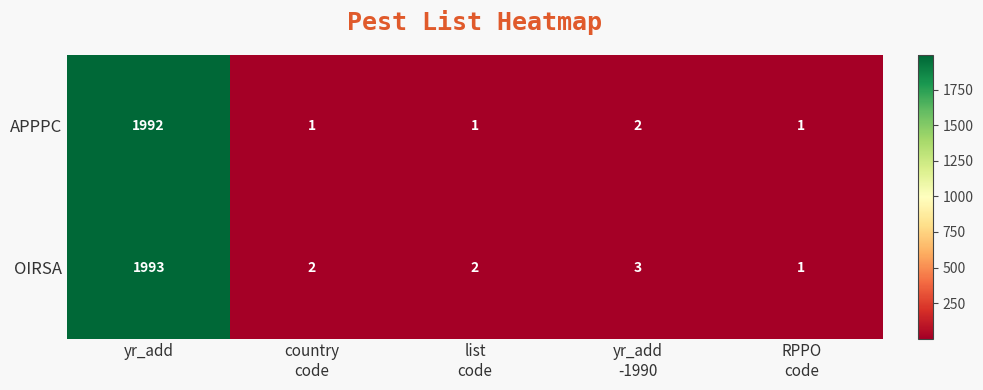

What is the total value across all series at country
code?

3